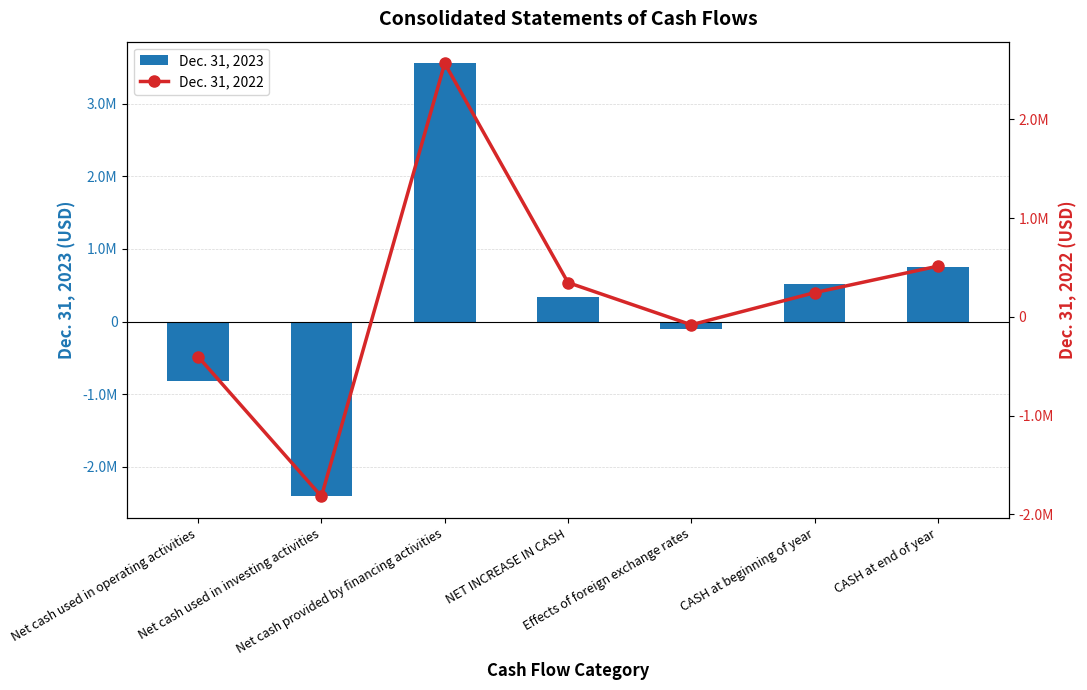

Which series has the widest spread of values?

Dec. 31, 2023